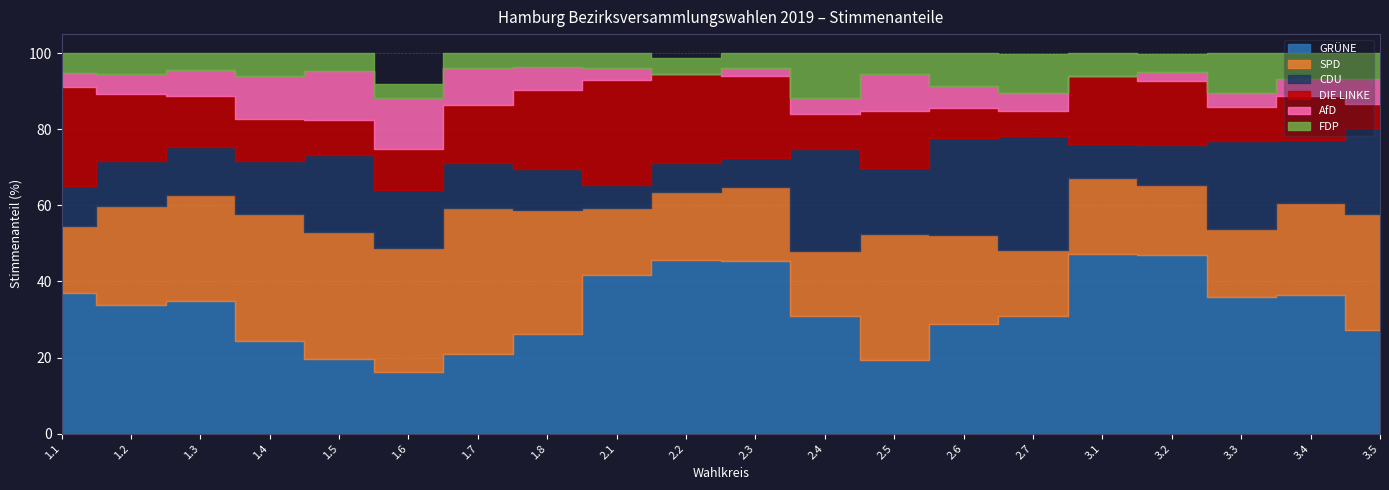

True or false: CDU has a value of 4.0 at 3.1.

False